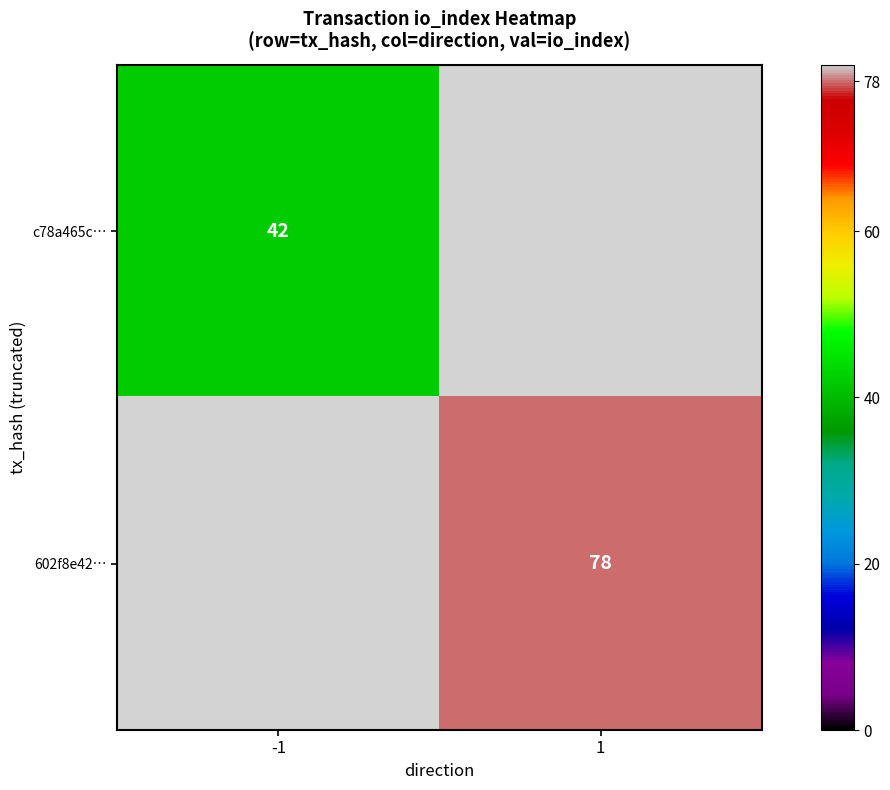

The value of 602f8e42… at 1 is 78. True or false?

True